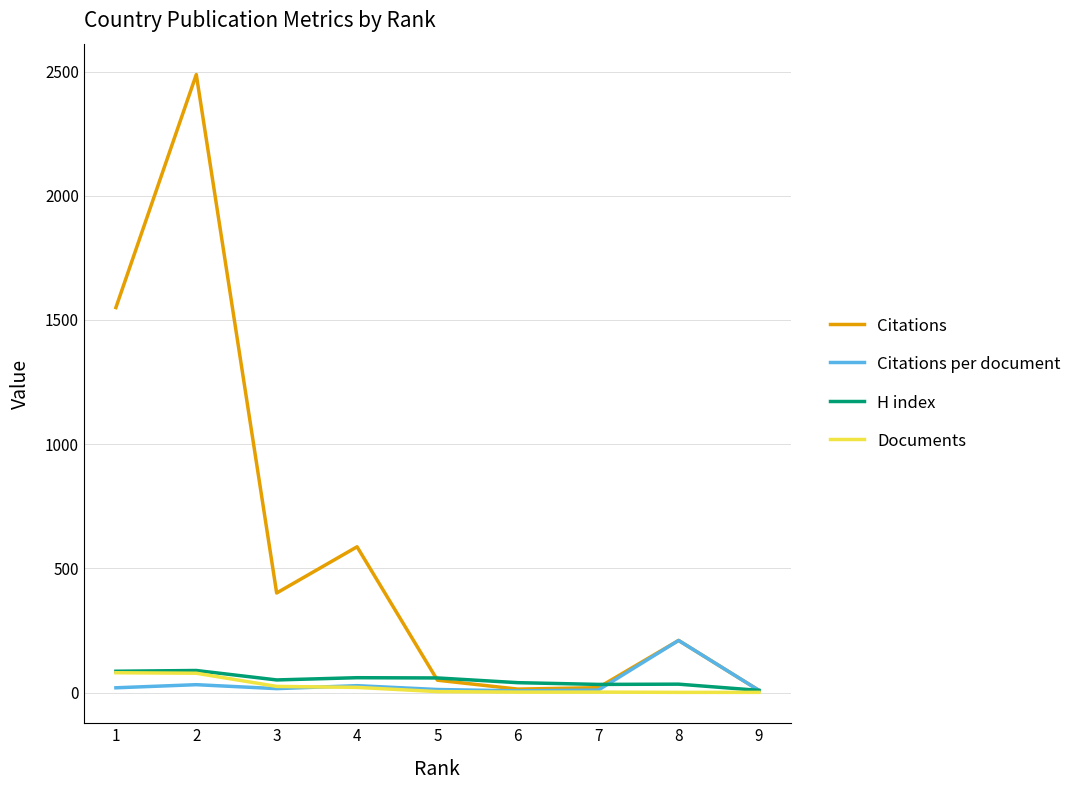

Which series has the largest total across all categories?

Citations